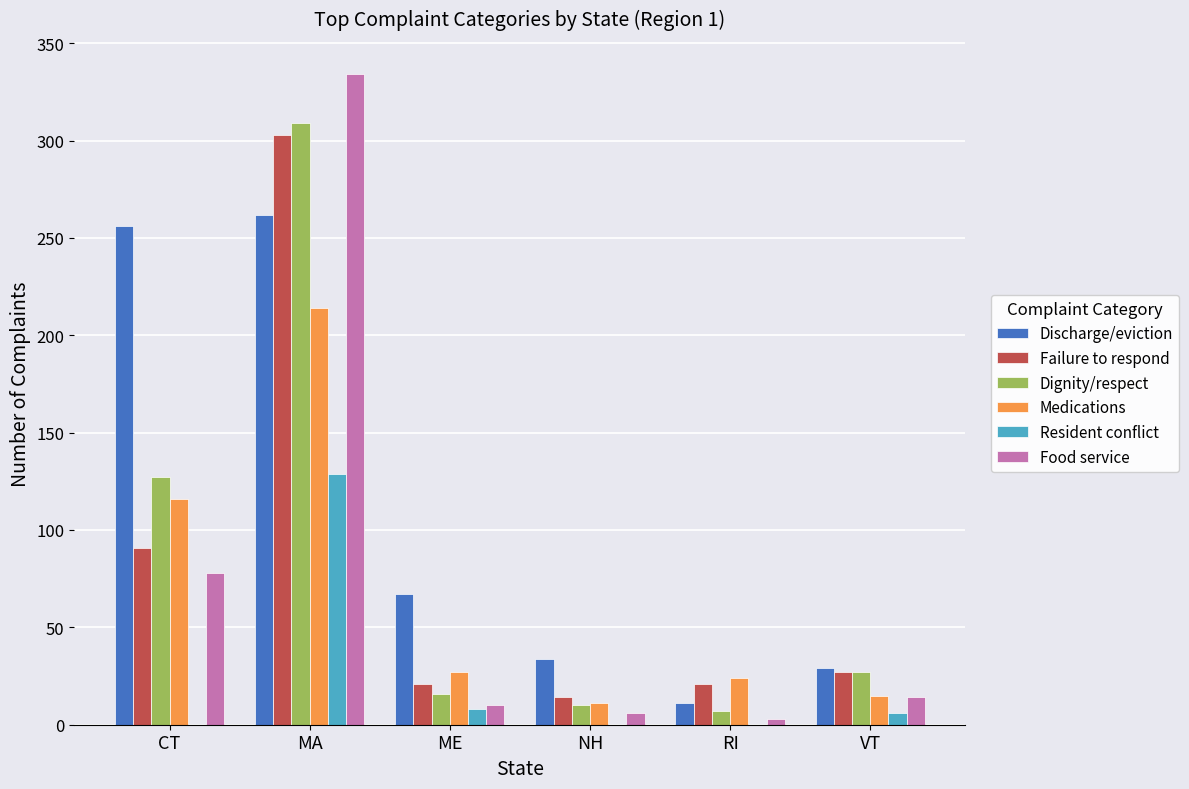

At which category does the chart reach its peak across all series?

MA